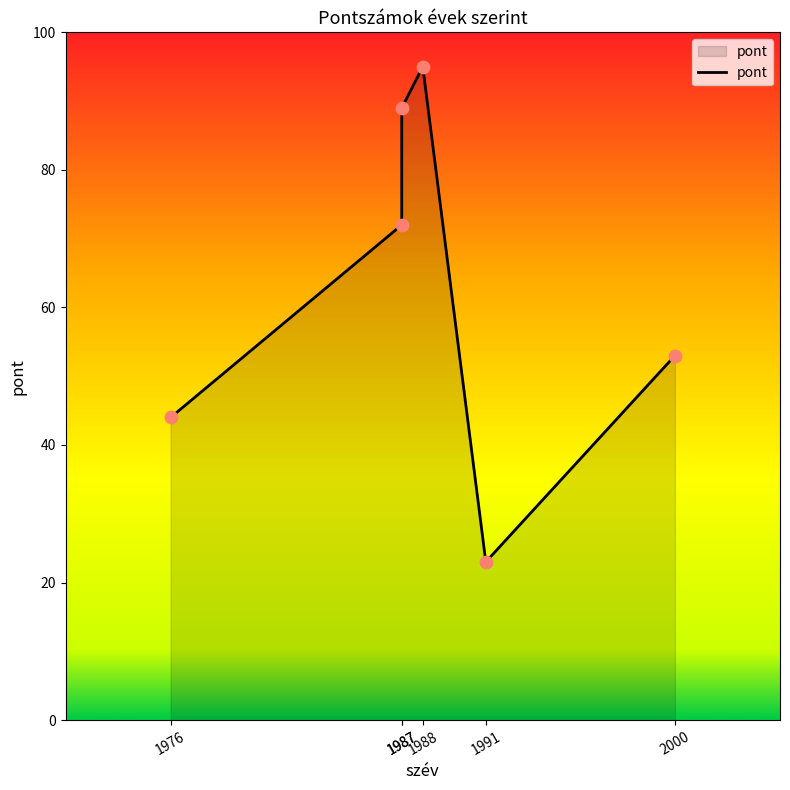

Approximately how many times larger is the value at 2000 compared to 1988?

0.6